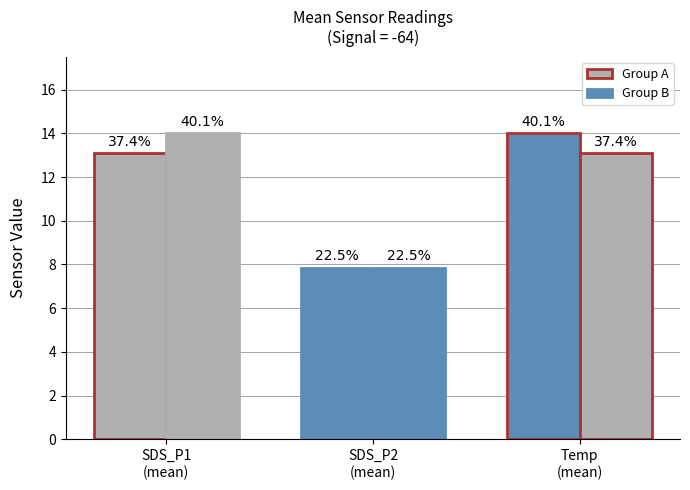

At which category is the sum across all series the highest?

SDS_P1
(mean)